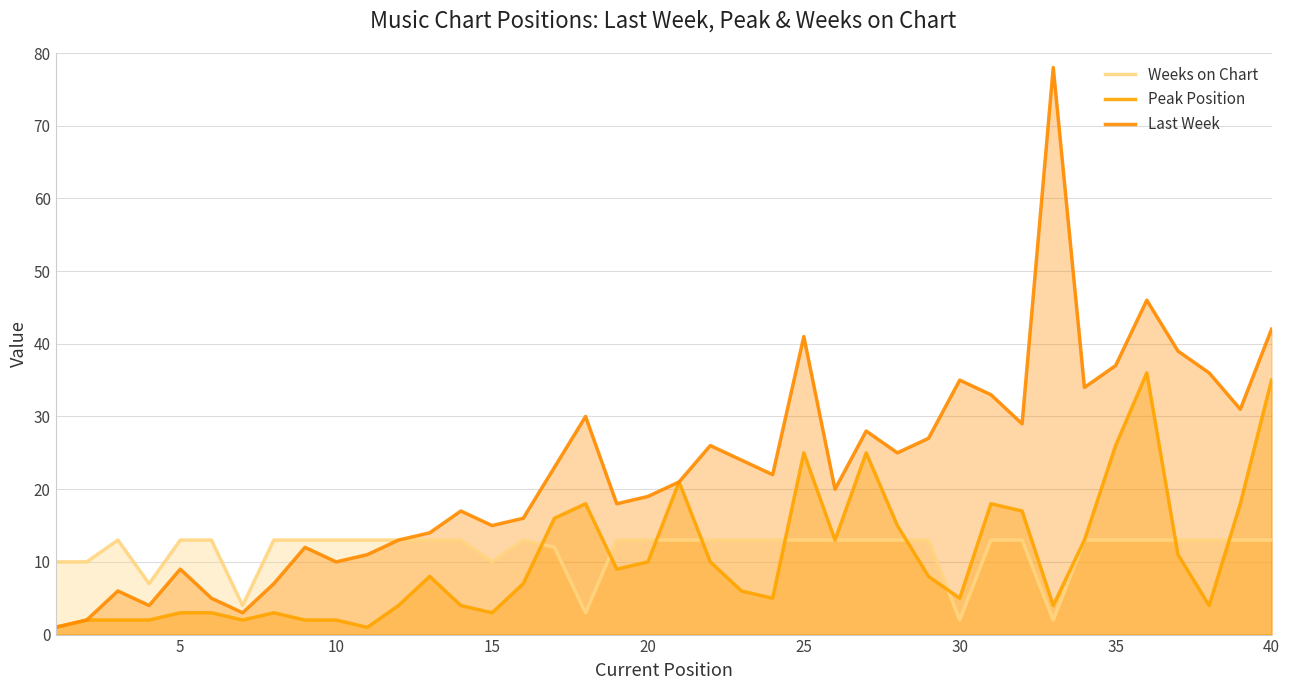

True or false: Last Week and Weeks on Chart cross at least once.

False